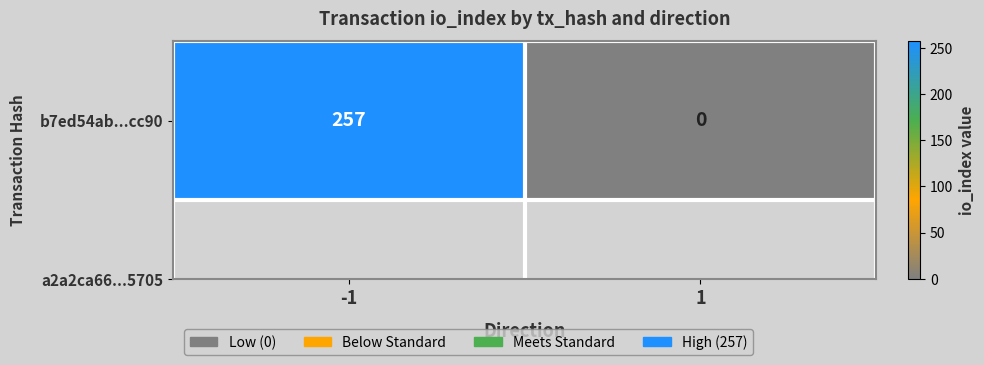

Reading left to right, list all the values displayed in this chart.

-1=257	1=0